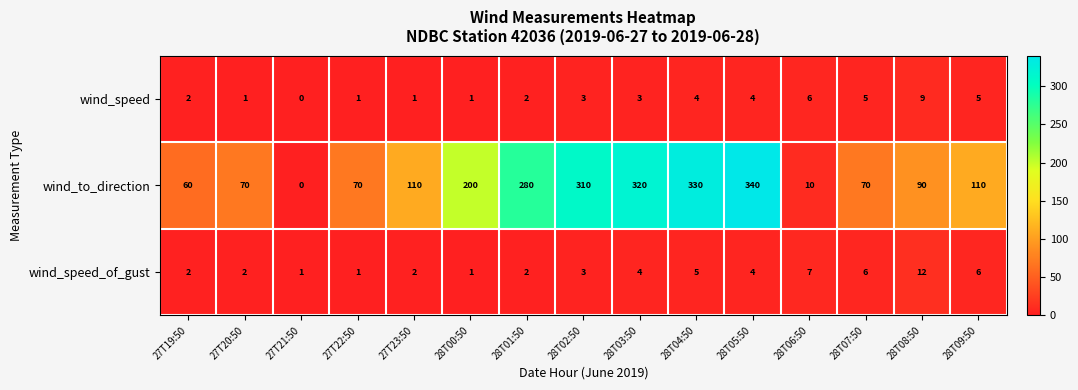

Is it true that wind_speed_of_gust equals 6 at 28T09:50?

True